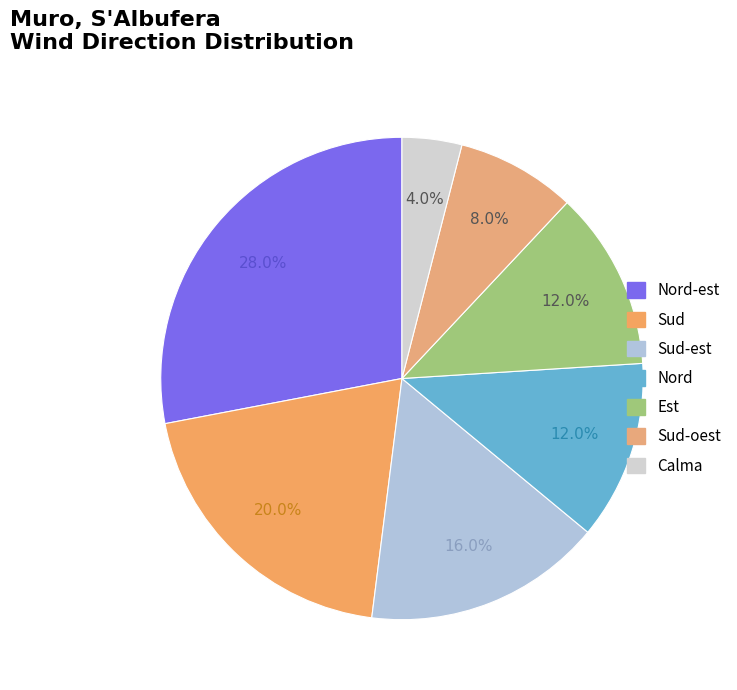

What percentage is the Est slice, to the nearest percent?

12%